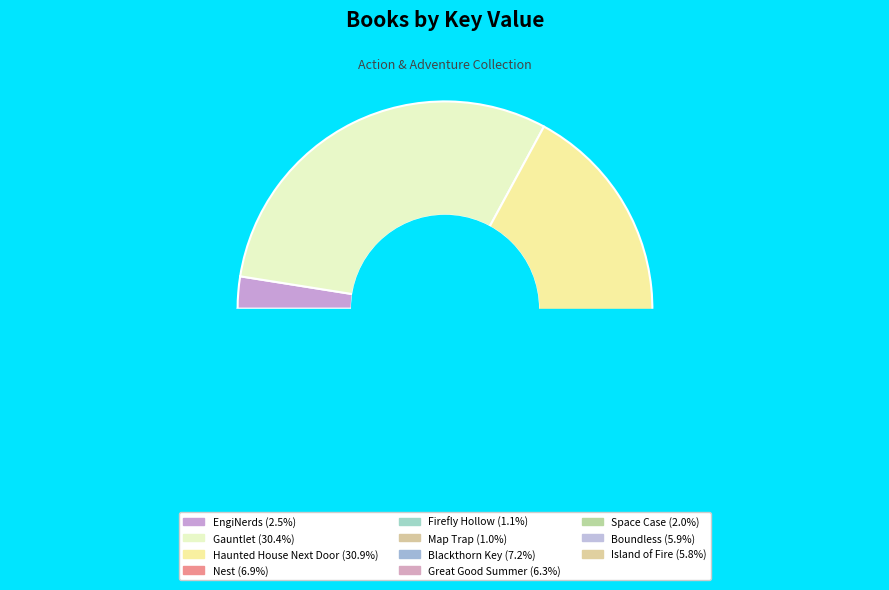

True or false: Map Trap accounts for 9% of the total.

False